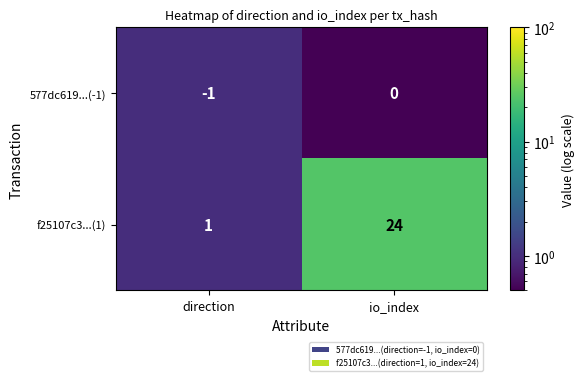

Reading right to left, what are all the values shown in this chart?

577dc619...(-1): io_index=0	direction=-1
f25107c3...(1): io_index=24	direction=1